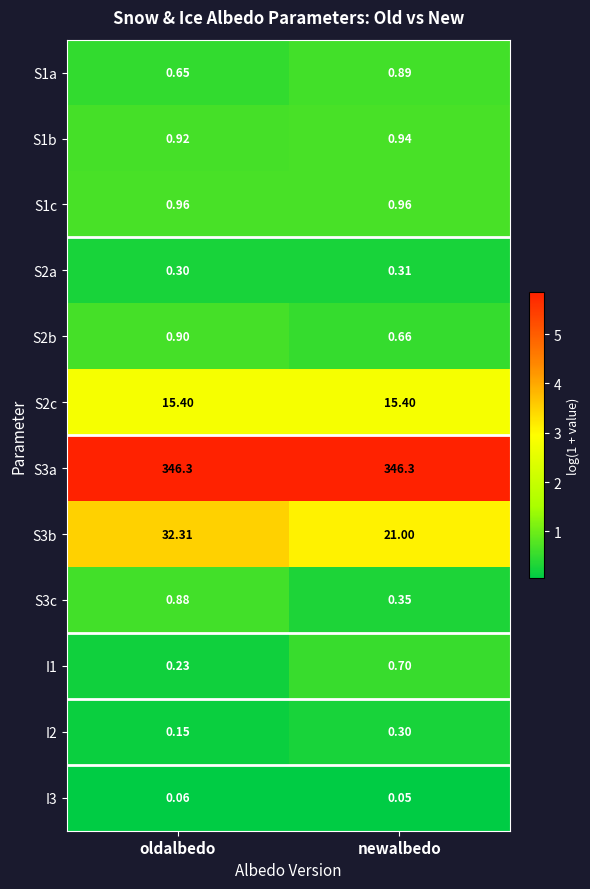

Is the value of S1c at oldalbedo greater than the value of S1b at oldalbedo?

Yes